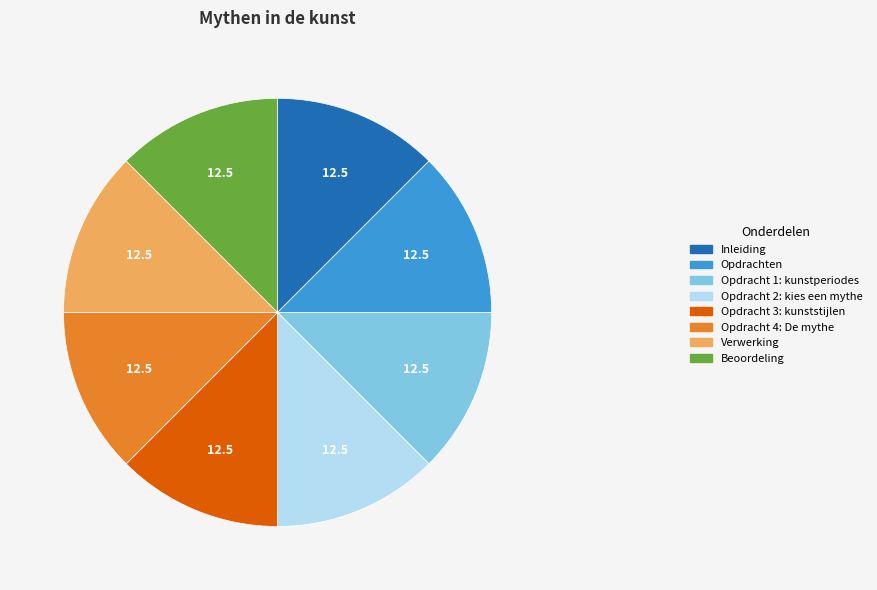

Is it true that Beoordeling is 13% of the pie?

True